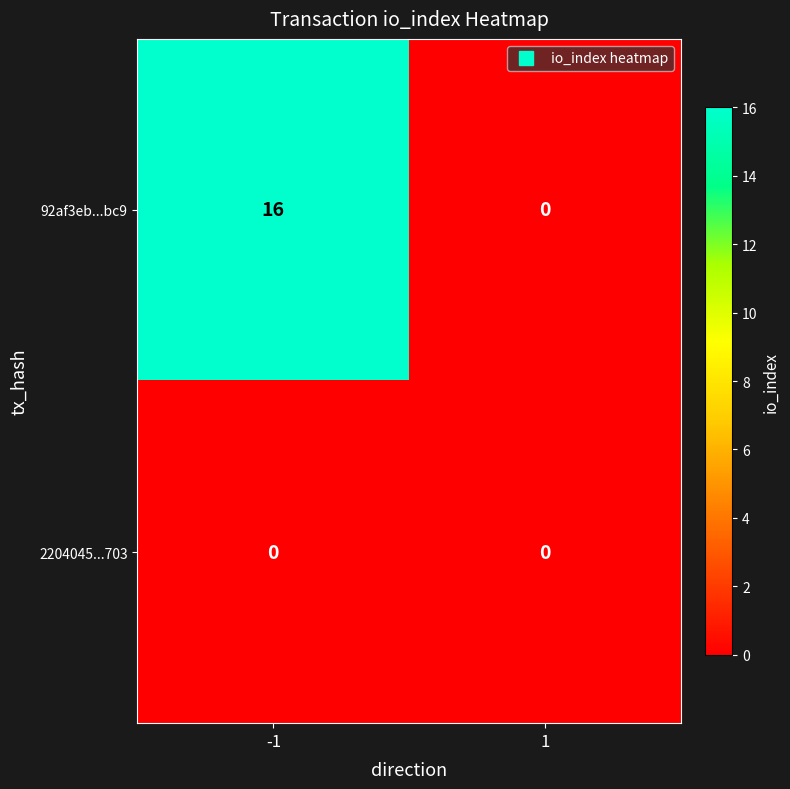

What is the greatest value displayed?

16